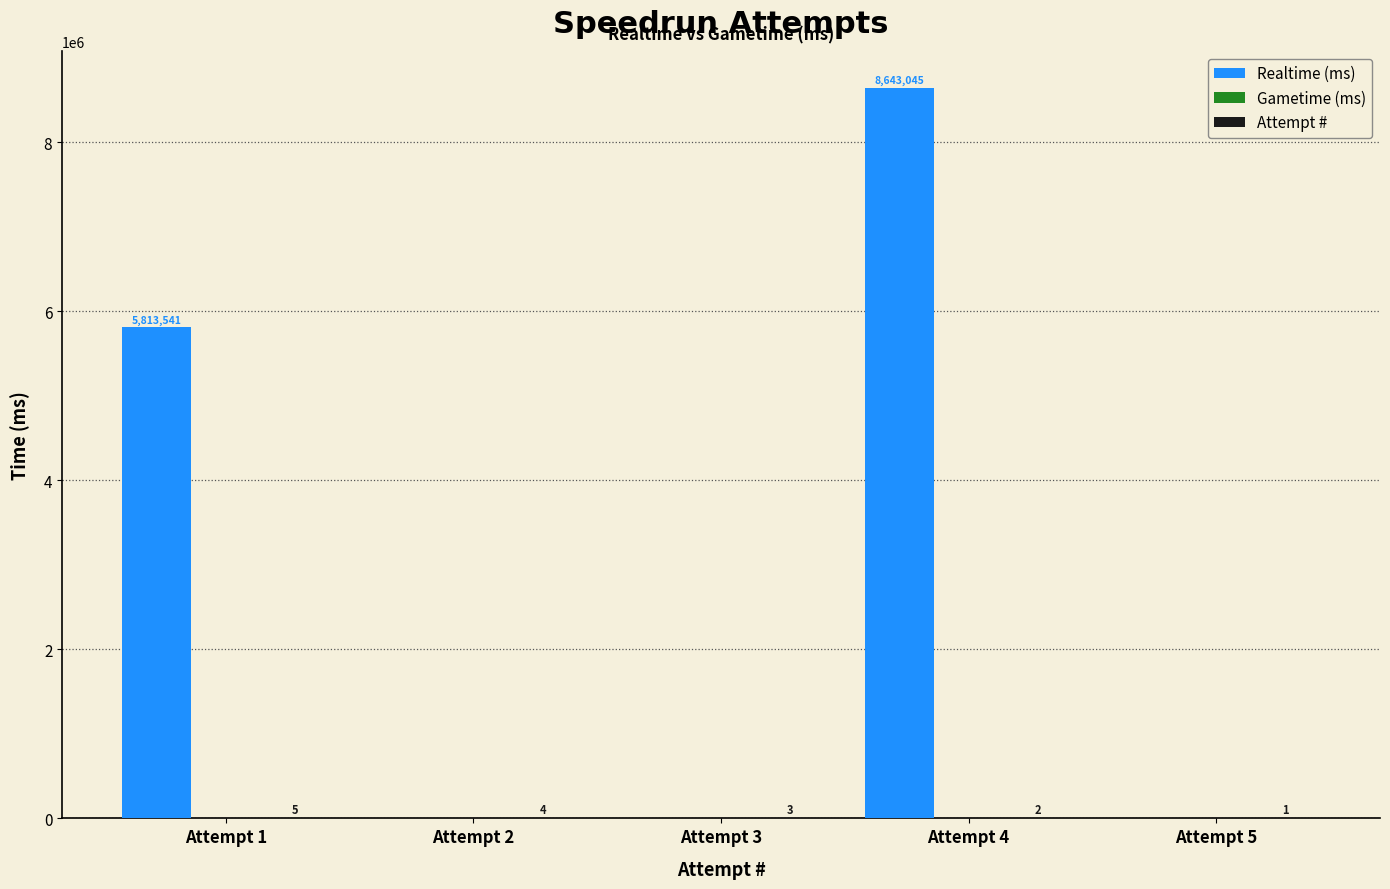

What is the sum of all Realtime (ms) values?

14456586